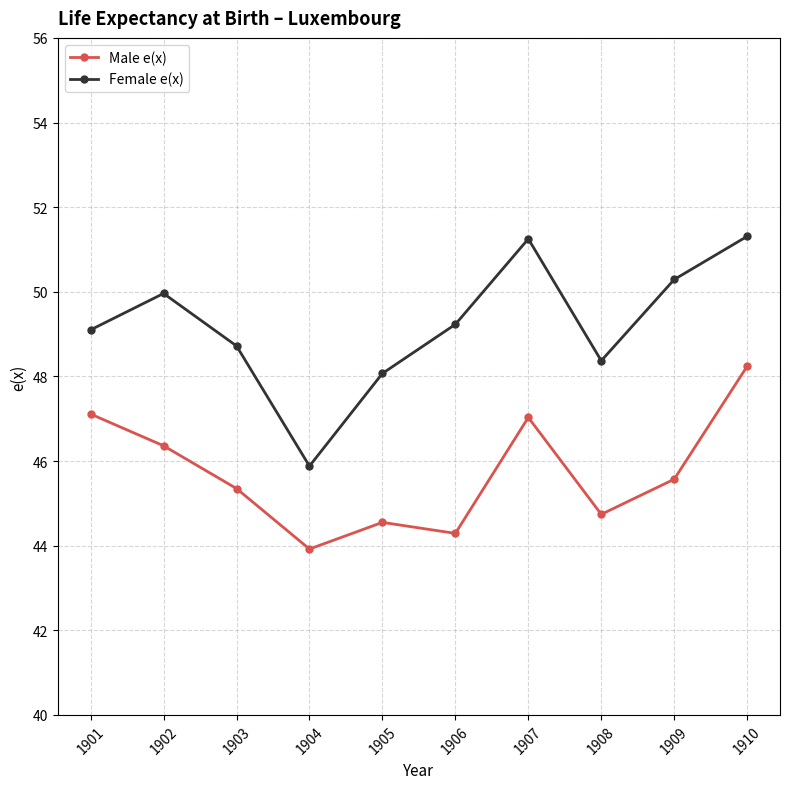

How many lines are shown in the chart?

2